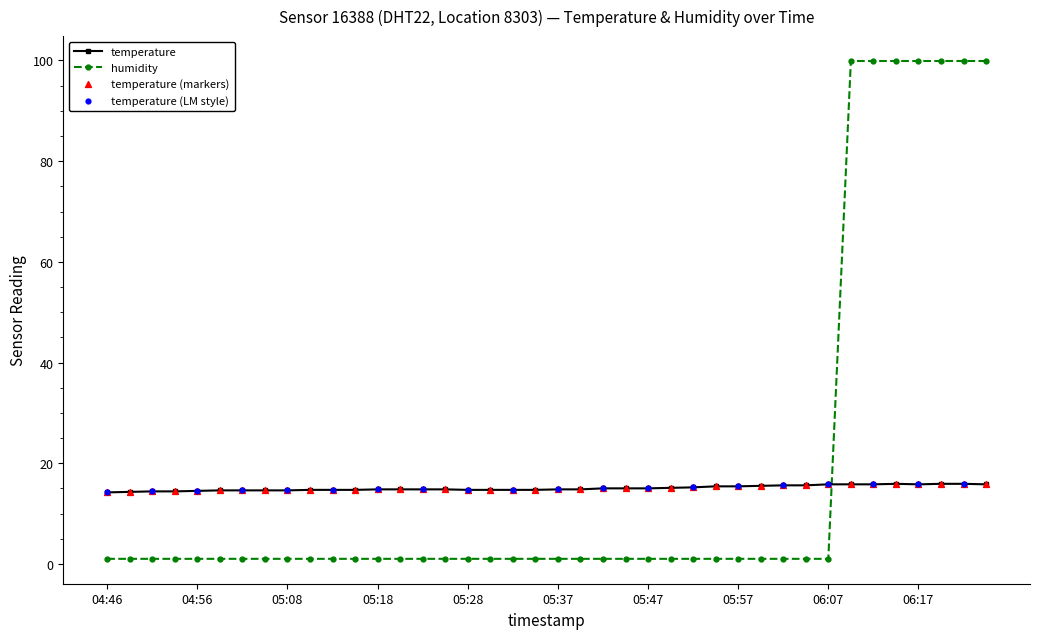

Which series has the widest spread of values?

humidity